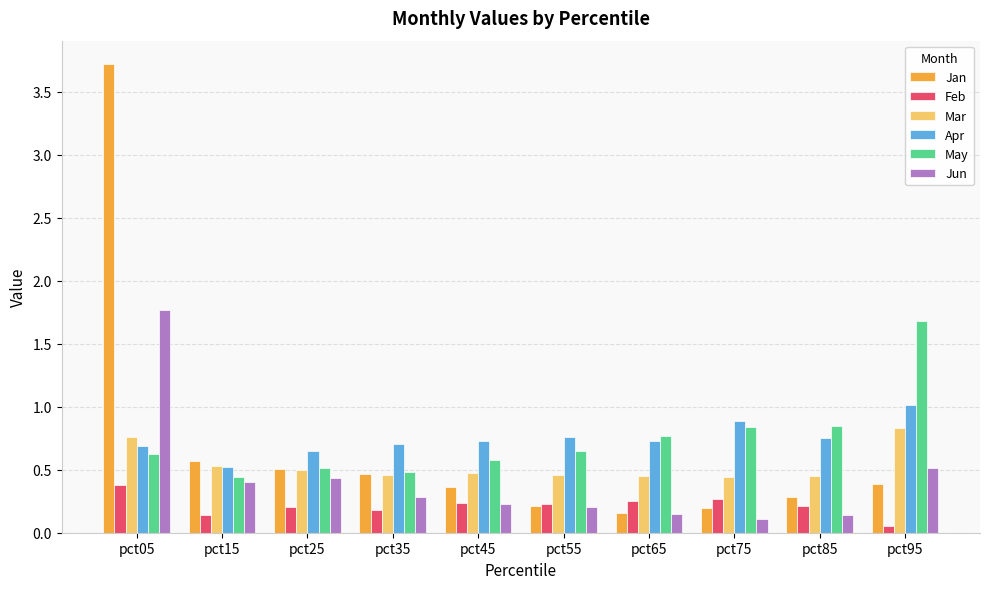

At which label is Feb closest to 0?

pct95